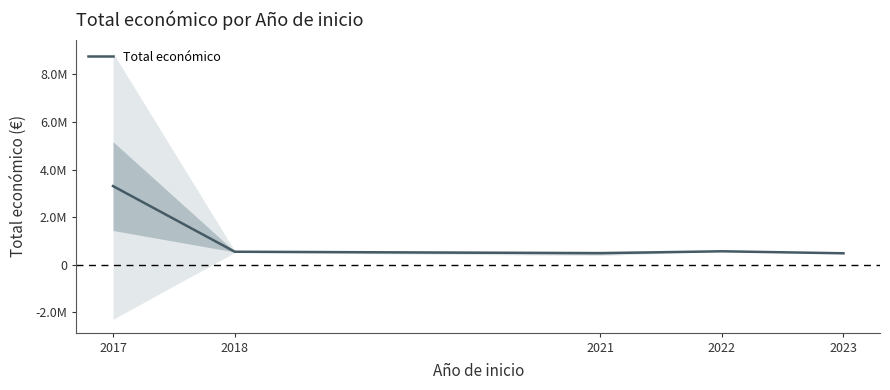

Reading left to right, transcribe all the data shown in this chart.

3303297.7	545716.0	484378.0	563721.0	479882.0